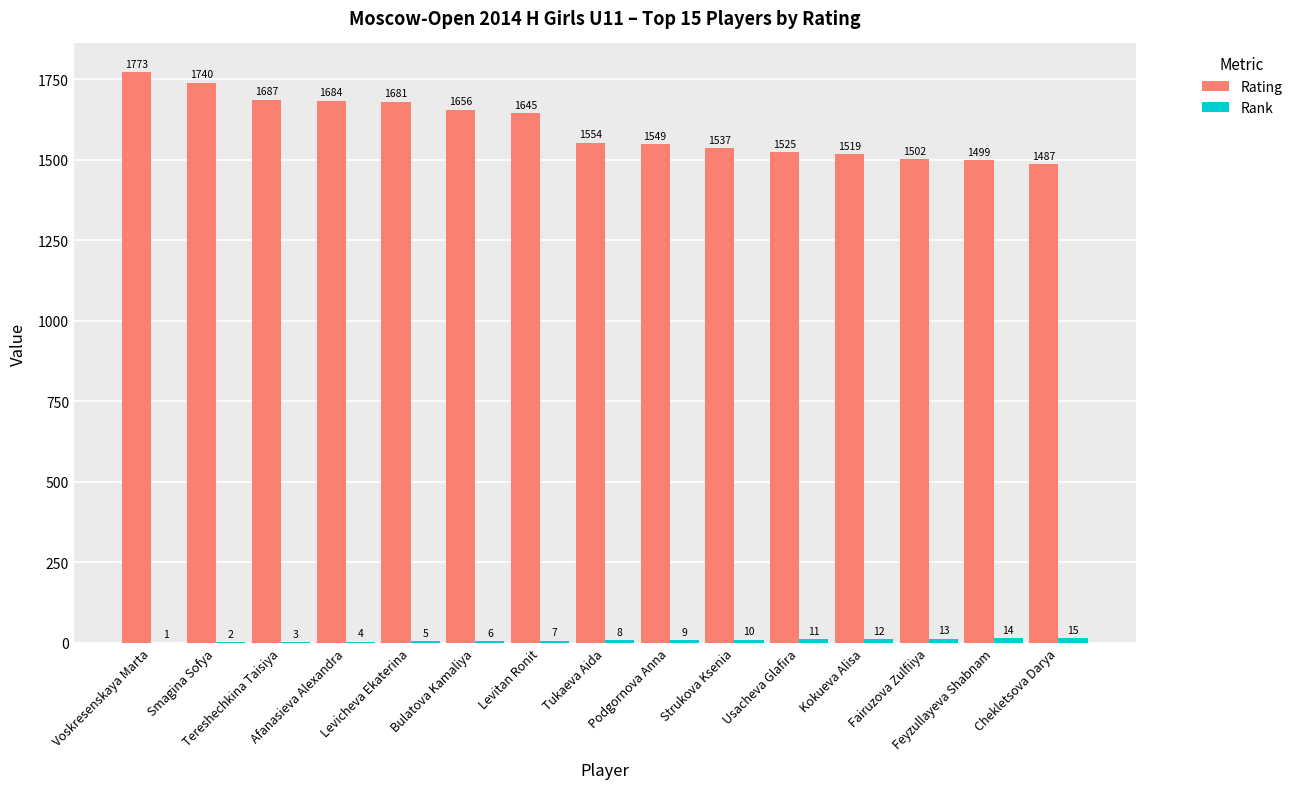

What is the greatest value displayed?

1773